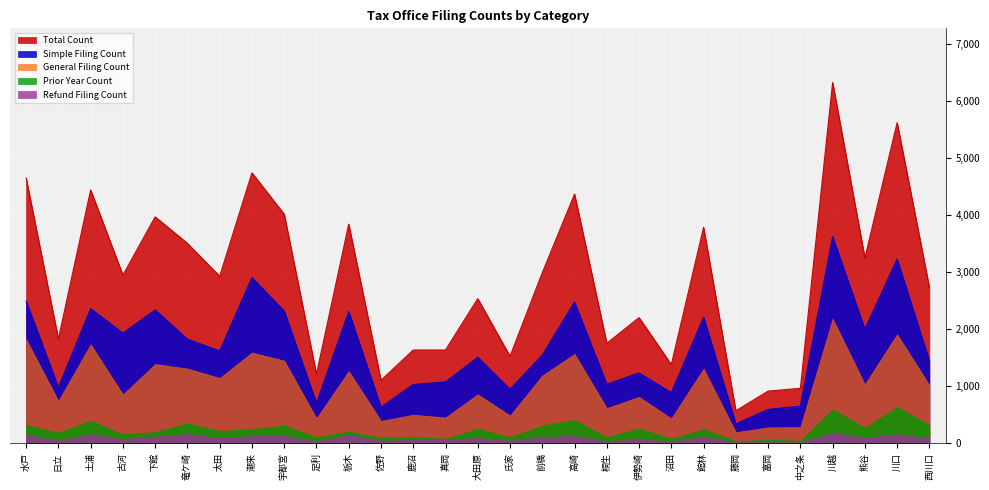

Does the chart display data point markers on the line(s)?

No